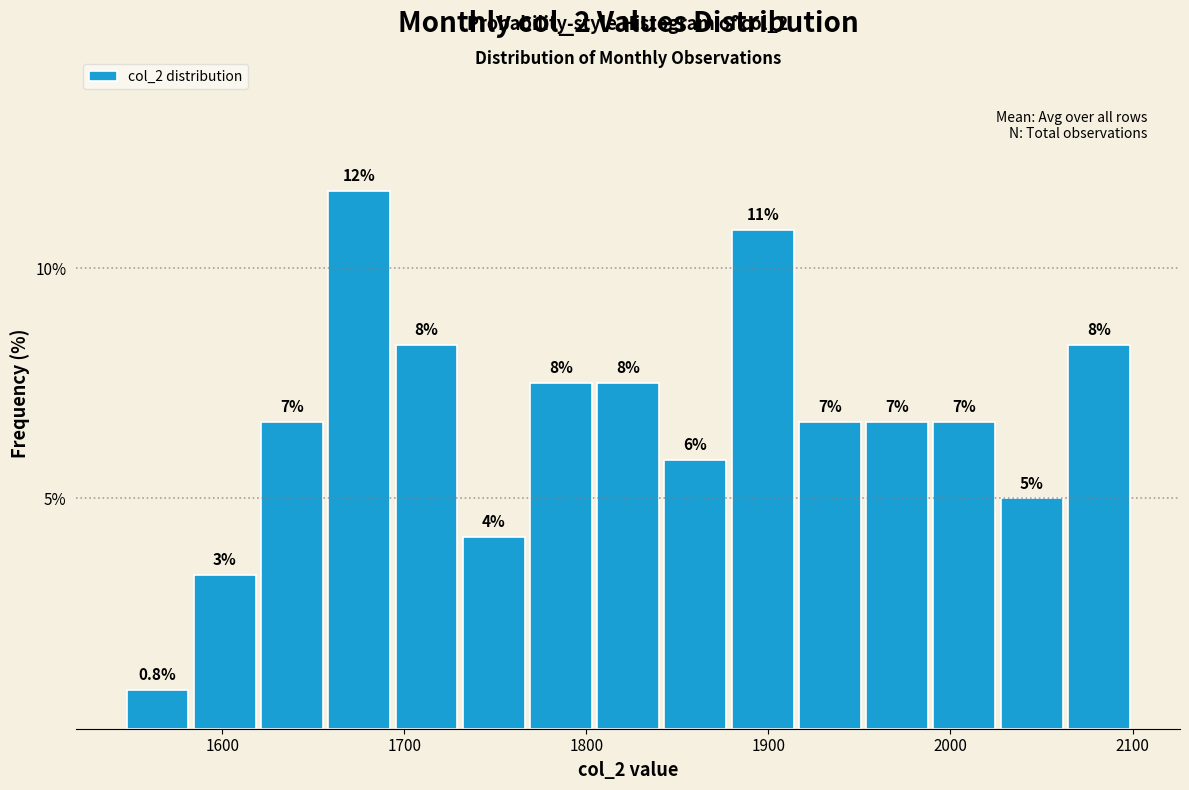

Read against the x-axis, roughly where is the centre of the tallest bar?

1680